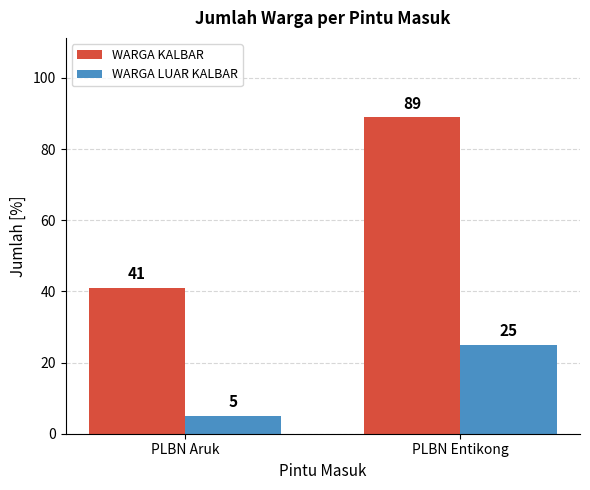

Which series has the largest total across all categories?

WARGA KALBAR